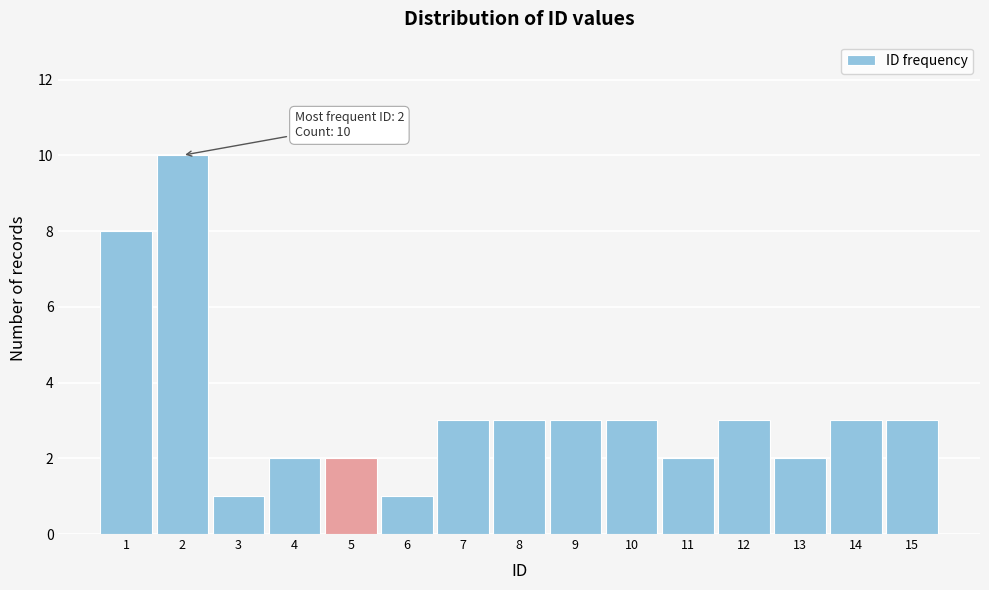

Over which range of the x-axis is the bar tallest?

1.5 to 2.5